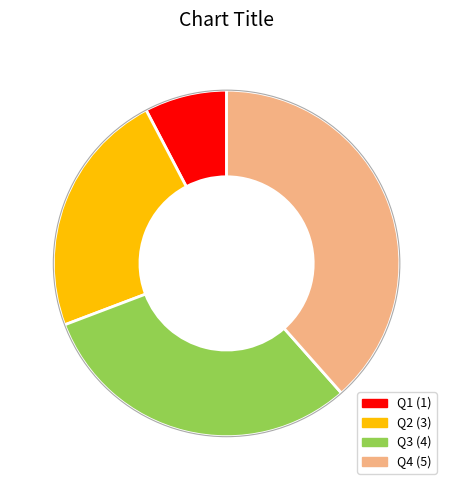

Which slice is the smallest?

Q1